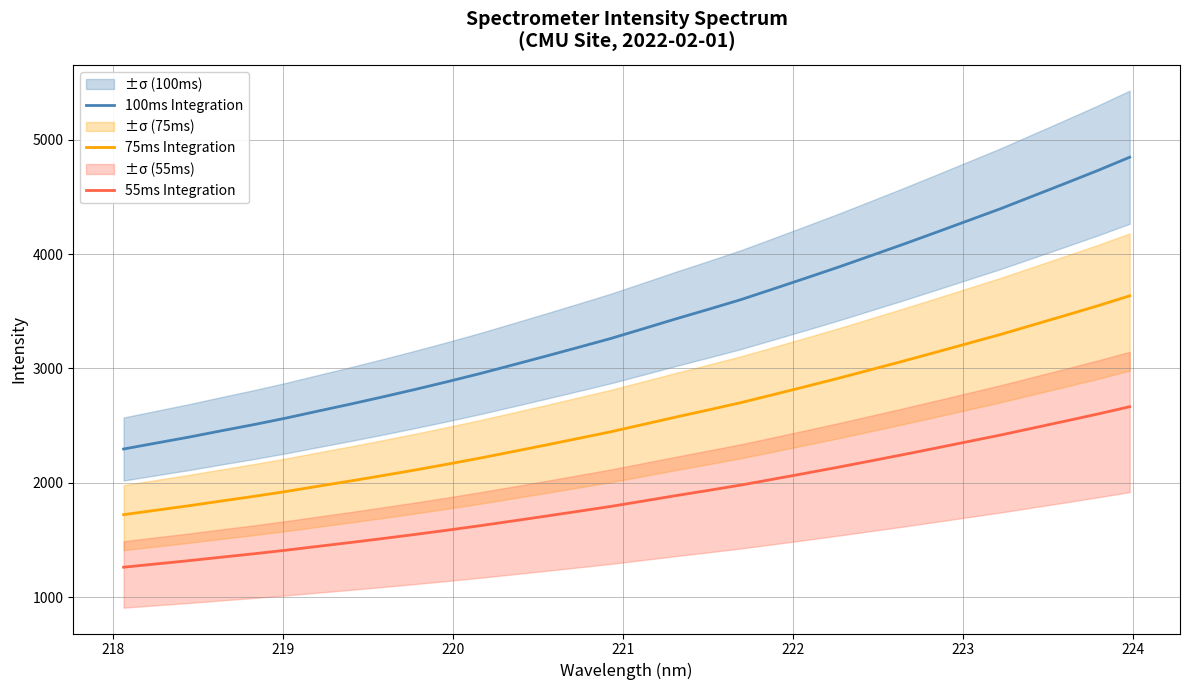

Rank the series by their maximum value, from highest to lowest.

100ms Integration, 75ms Integration, 55ms Integration